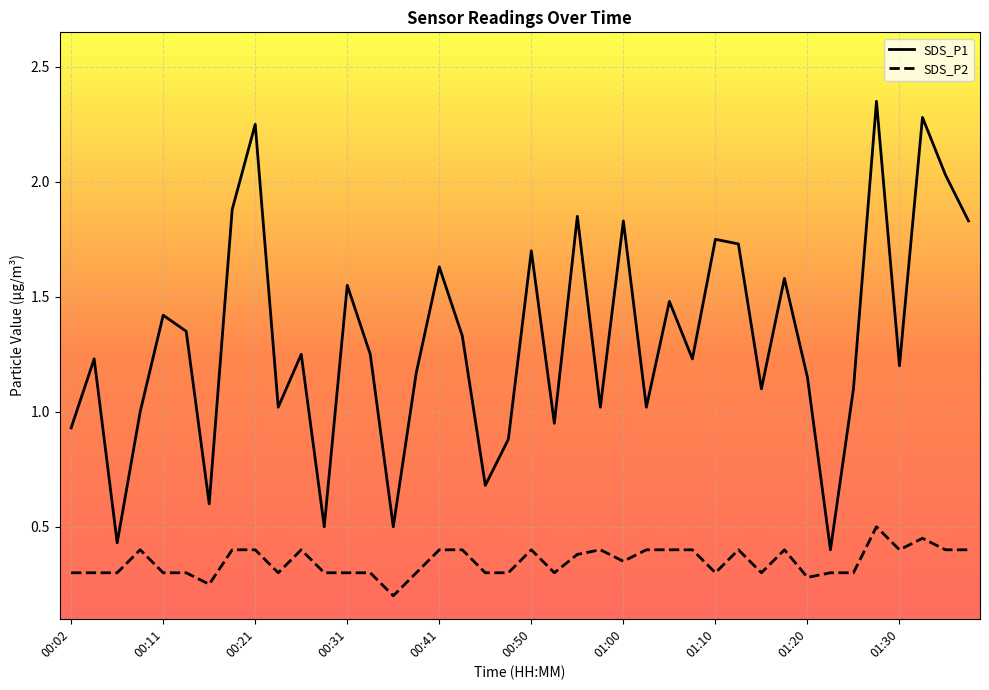

Which series has the largest total across all categories?

SDS_P1